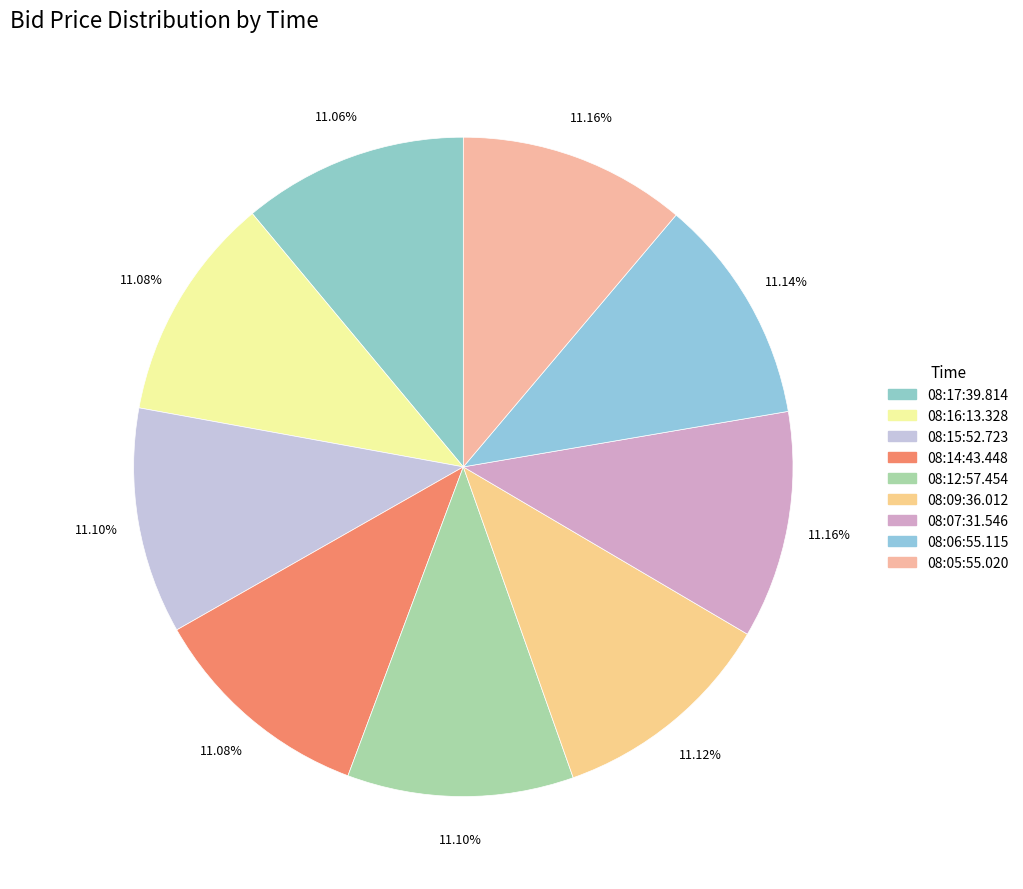

Is there any slice that represents more than half of the pie?

No